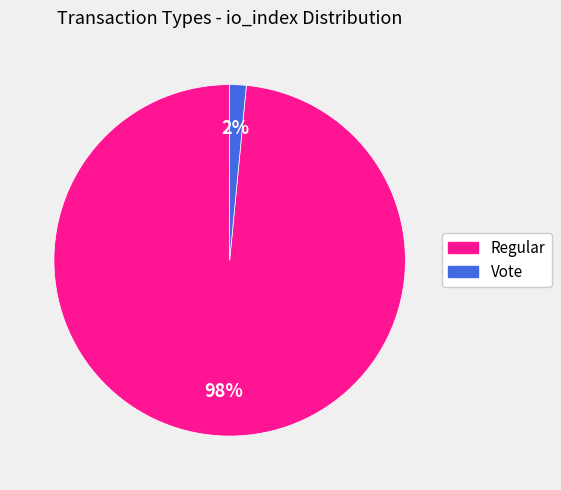

Rank the categories by value from highest to lowest.

Regular, Vote